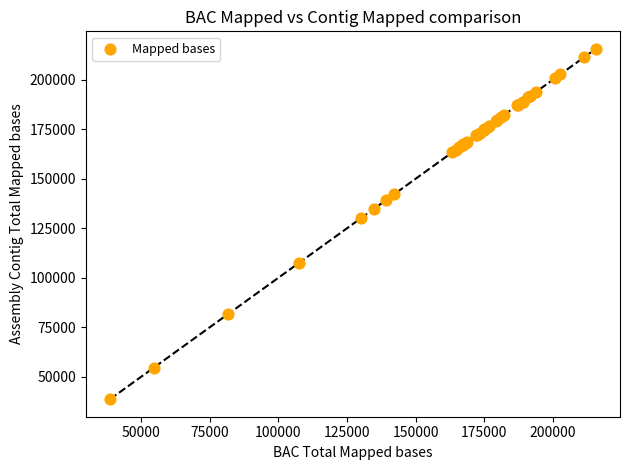

What Y value in the scatter plot is closest to 127110?

130132